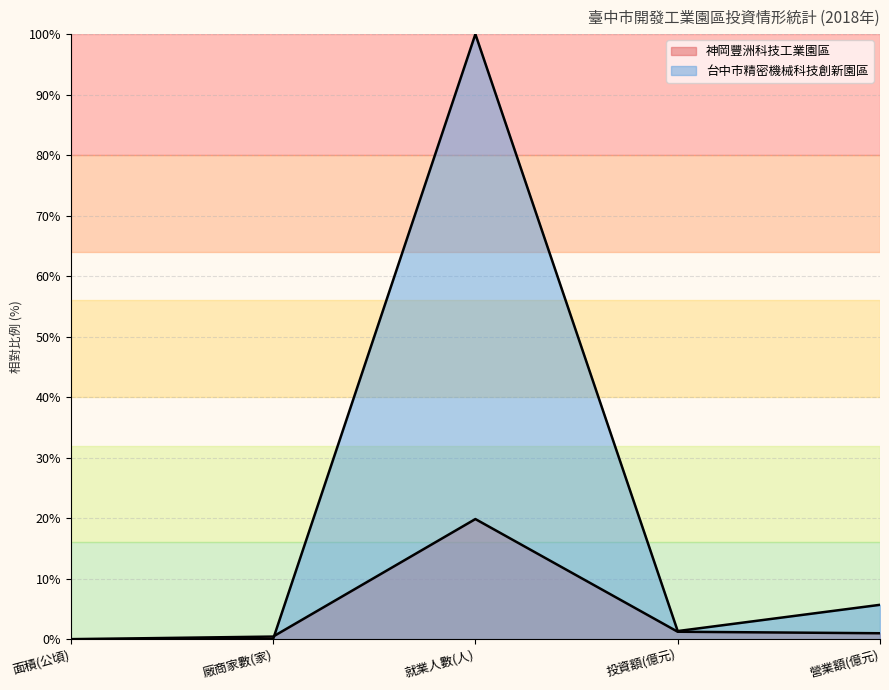

The 台中市精密機械科技創新園區 series shows 2.6 at 營業額(億元). True or false?

False